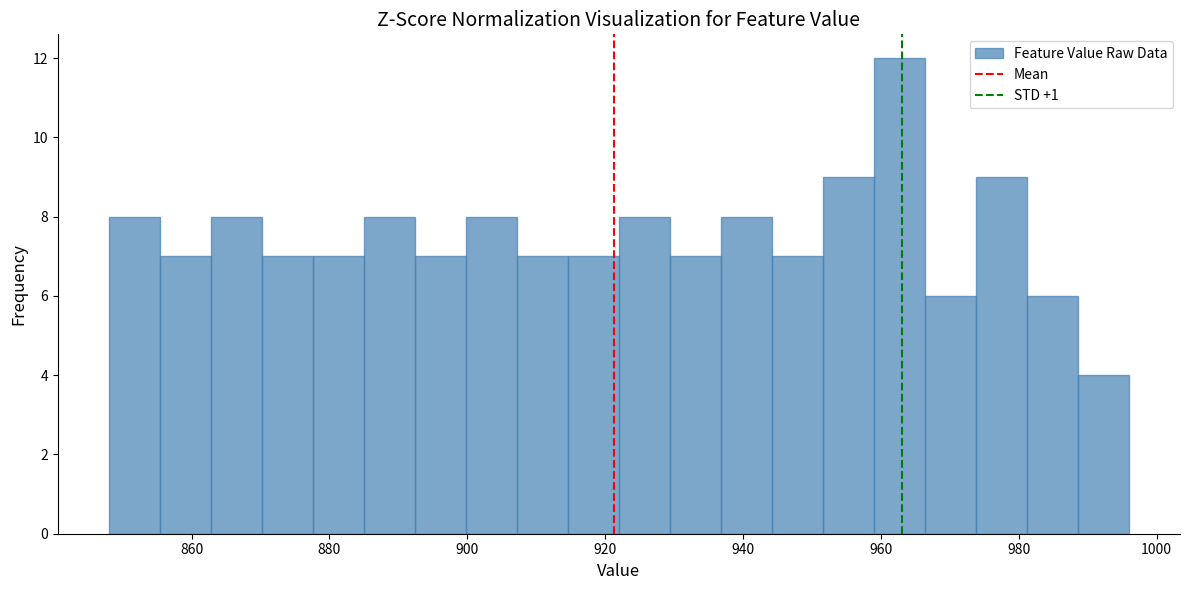

Read against the x-axis, roughly where is the centre of the tallest bar?

962